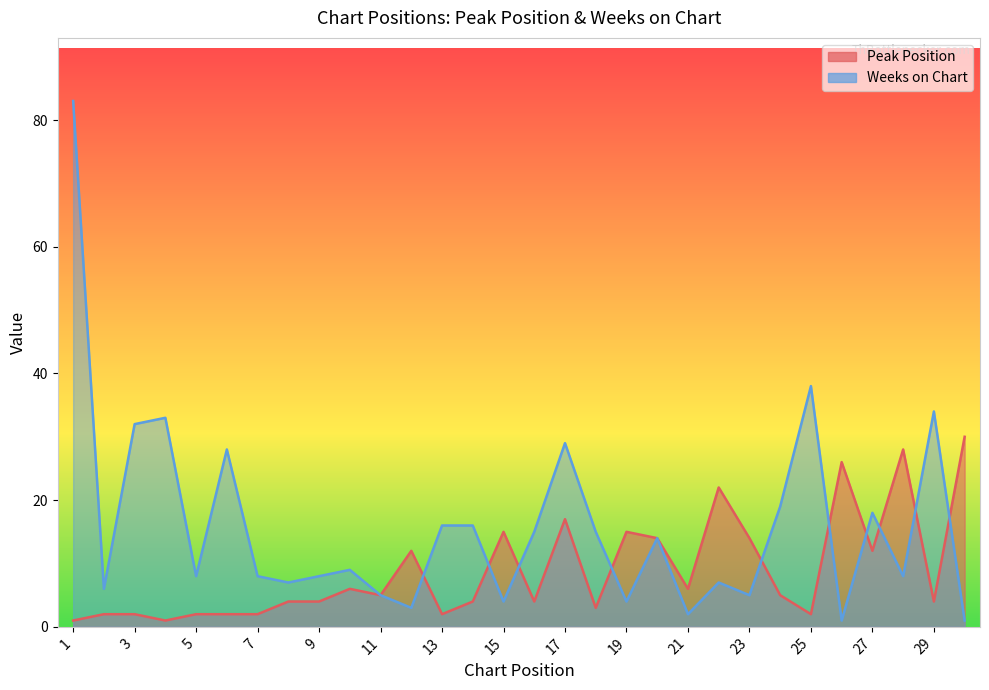

The Weeks on Chart series shows 3 at 28. True or false?

False